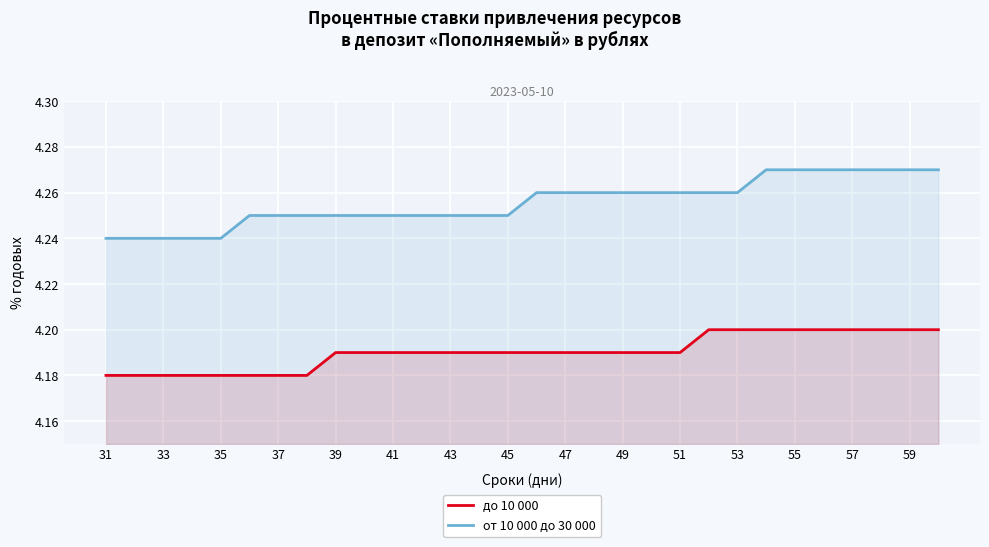

Which series has the largest total across all categories?

от 10 000 до 30 000